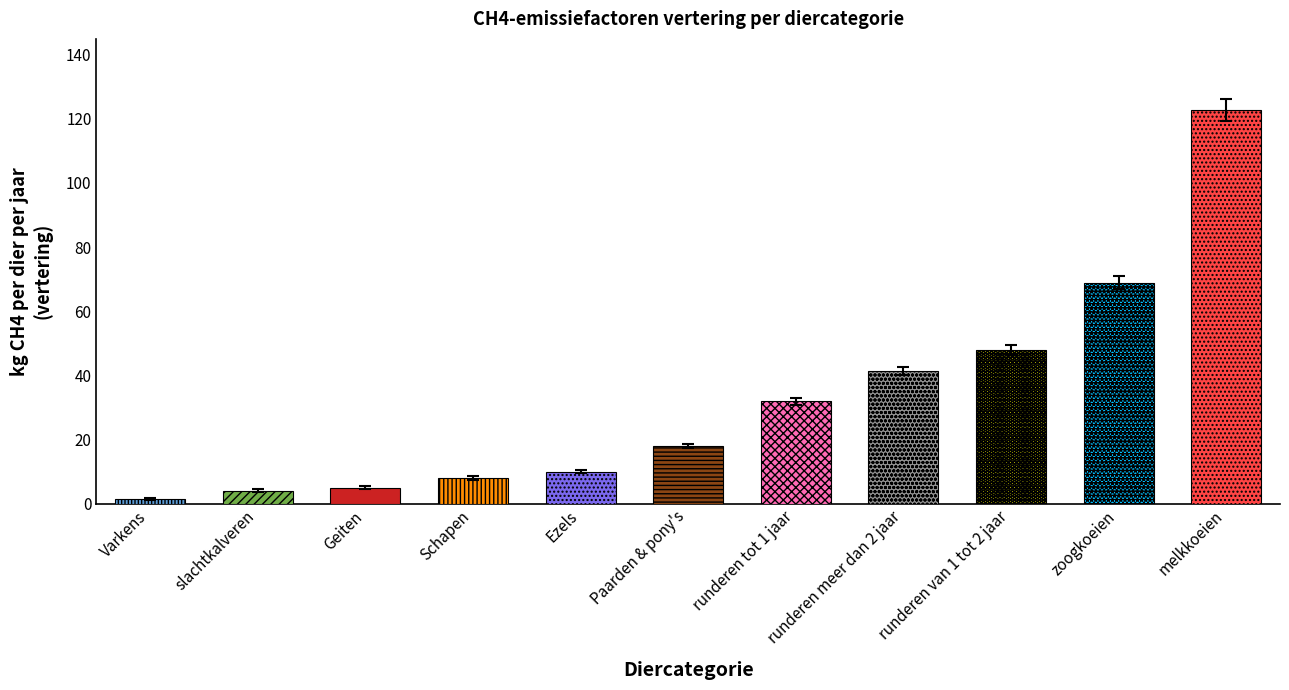

The chart shows a value of 0.9 at Varkens. True or false?

False